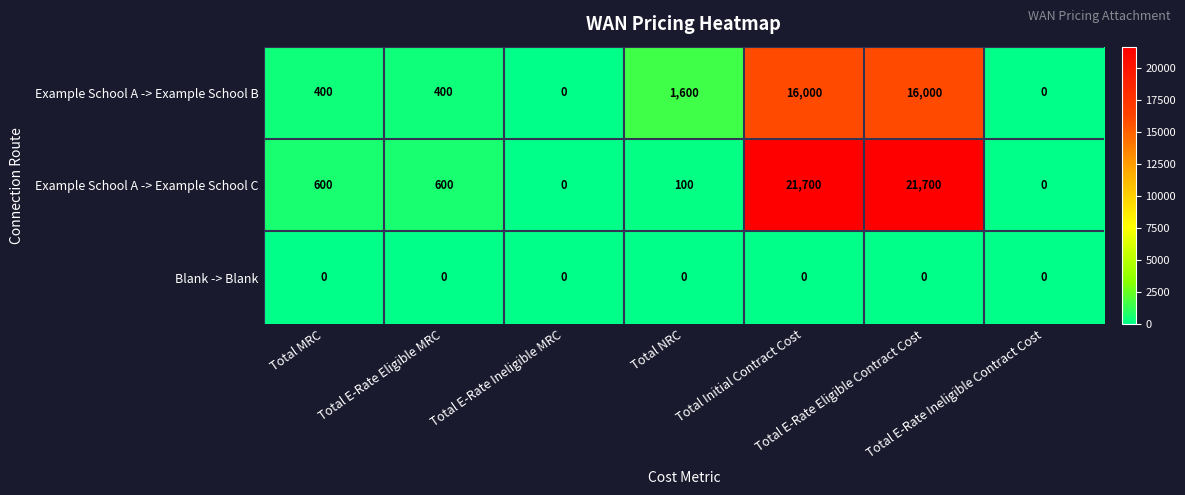

Which series has the largest total across all categories?

Example School A -> Example School C